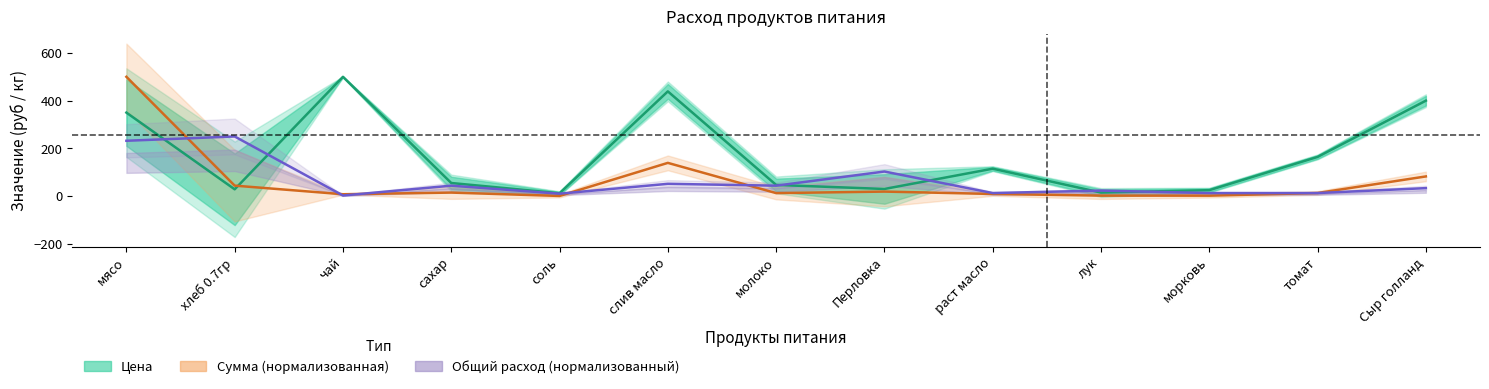

What is the spread (max minus min) of values at лук?

21.1